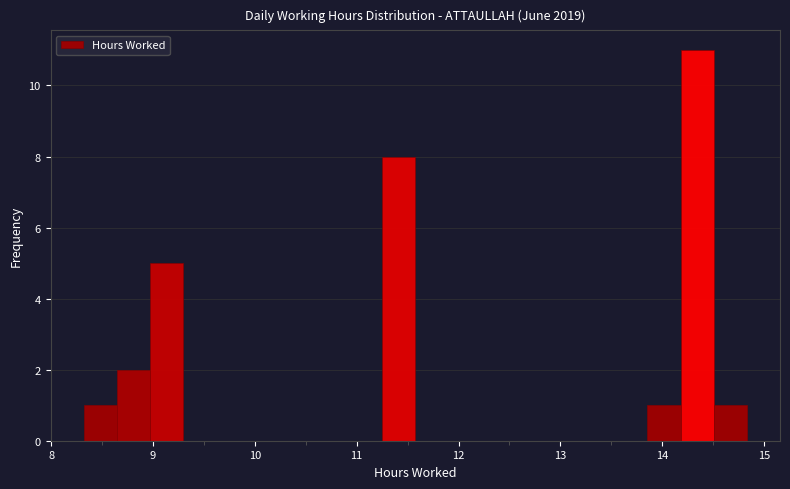

Around what value on the x-axis is the tallest bar? Give the approximate position of its centre, as read against the axis.

14.3